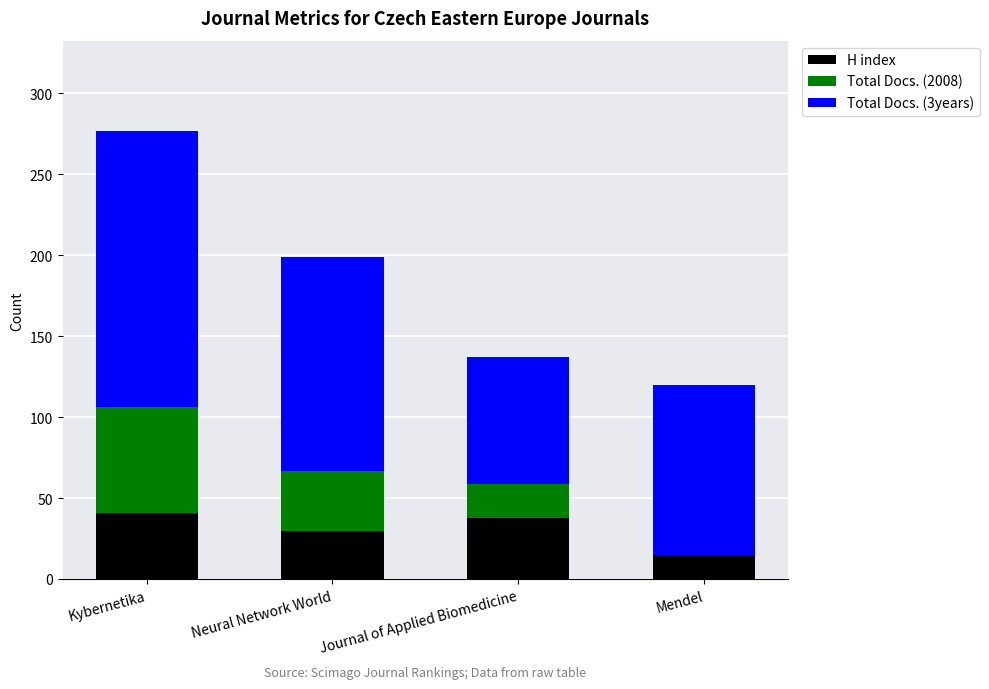

What is the highest value of the H index series?

41